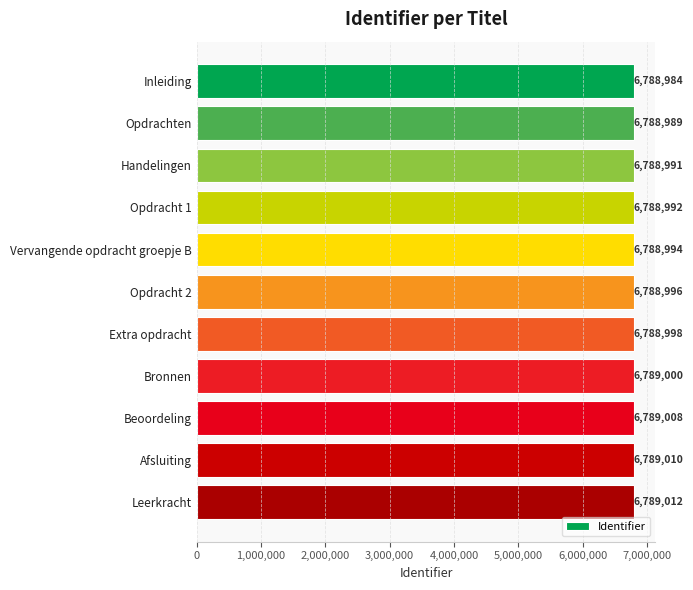

What is the ratio of the value at Handelingen to the value at Inleiding?

1.0